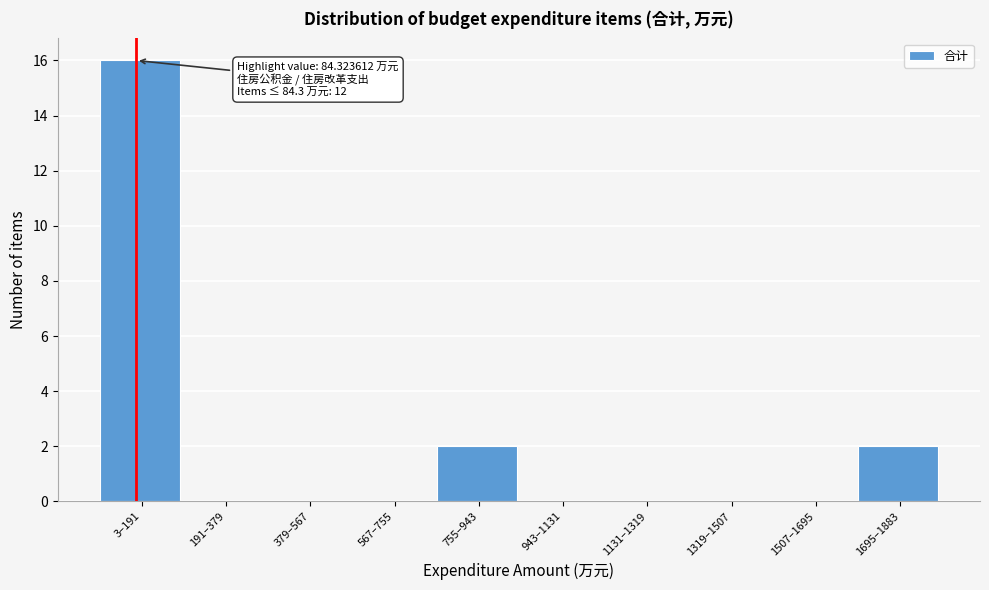

Reading left to right, what are all the values shown in this chart?

3–191=16	191–379=0	379–567=0	567–755=0	755–943=2	943–1131=0	1131–1319=0	1319–1507=0	1507–1695=0	1695–1883=2